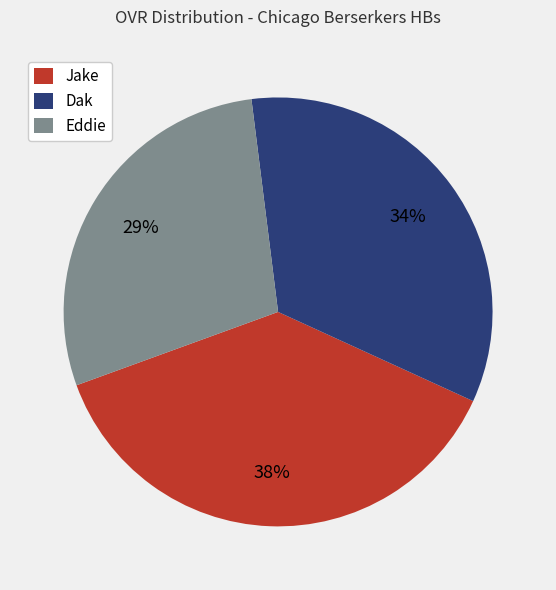

How many segments does this pie chart have?

3